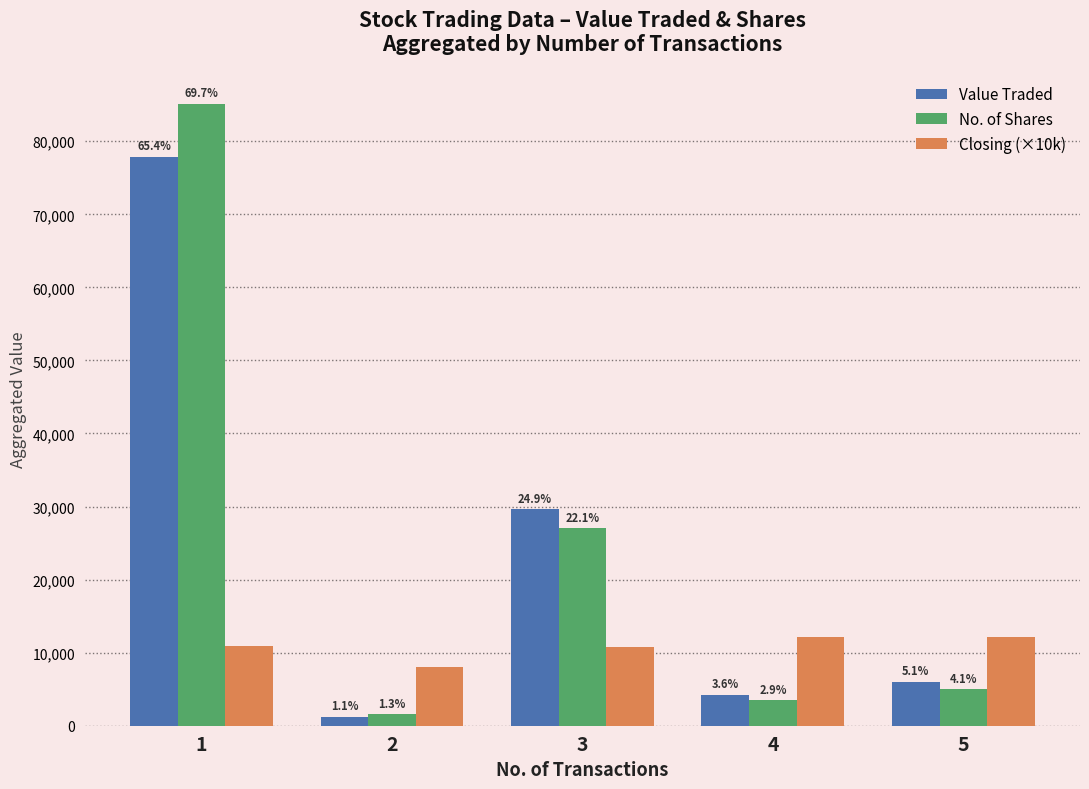

What is the total value across all series at 2?

10916.0